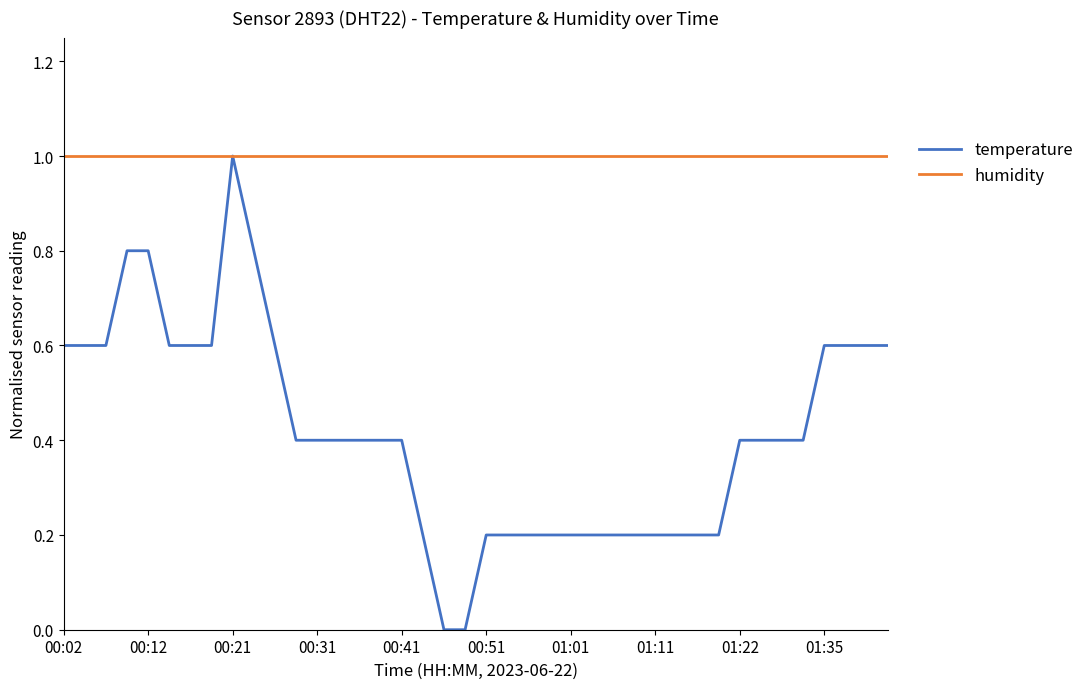

List the series in order of their overall mean, highest first.

humidity, temperature